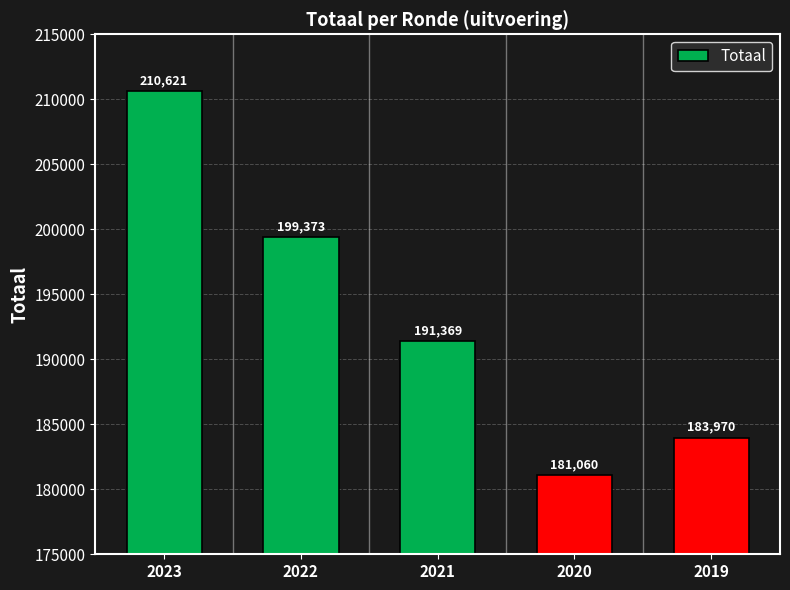

What is the difference between the maximum and minimum values?

29561